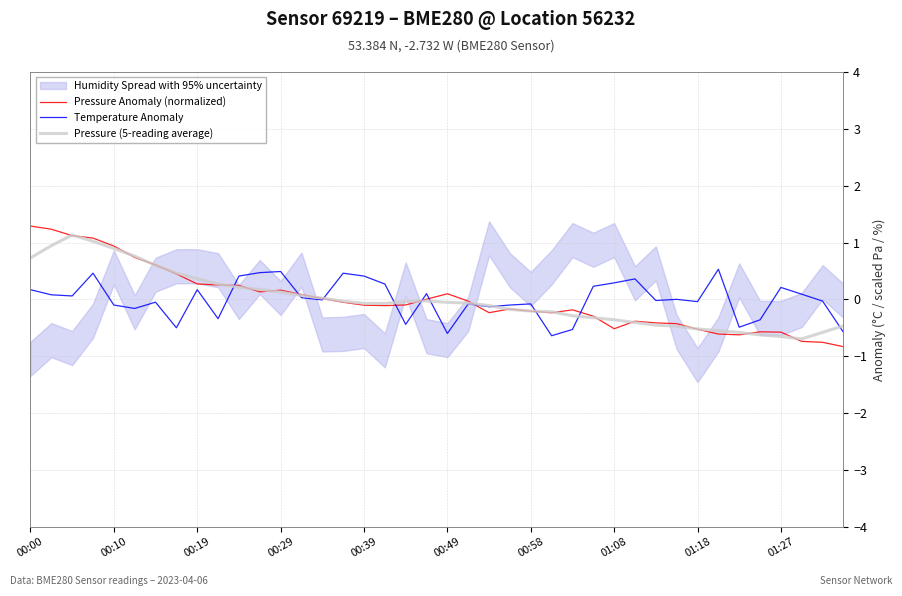

At which label does Temperature Anomaly first exceed 0?

00:00